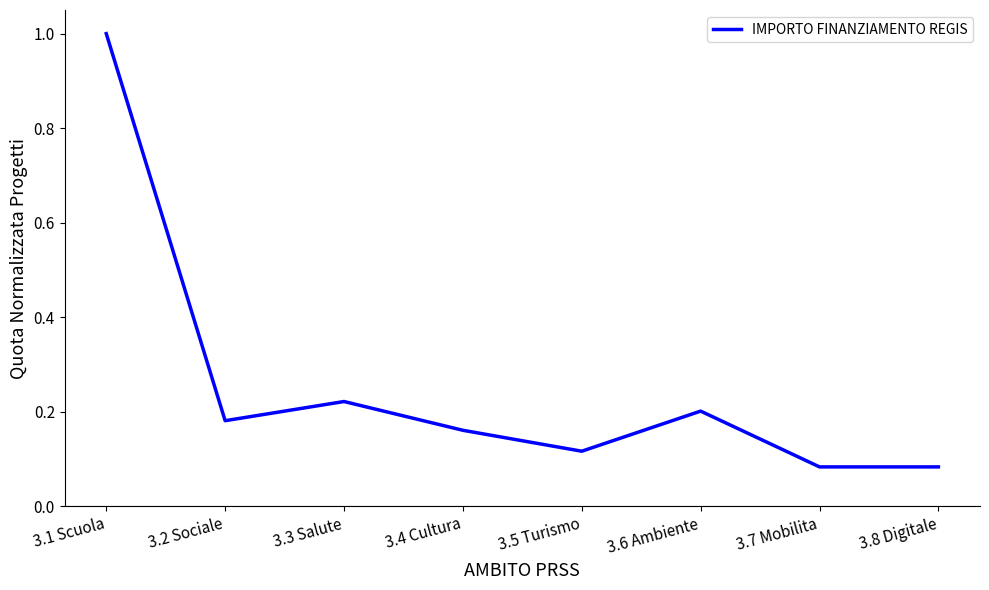

Which label corresponds to the largest value in the chart?

3.1 Scuola